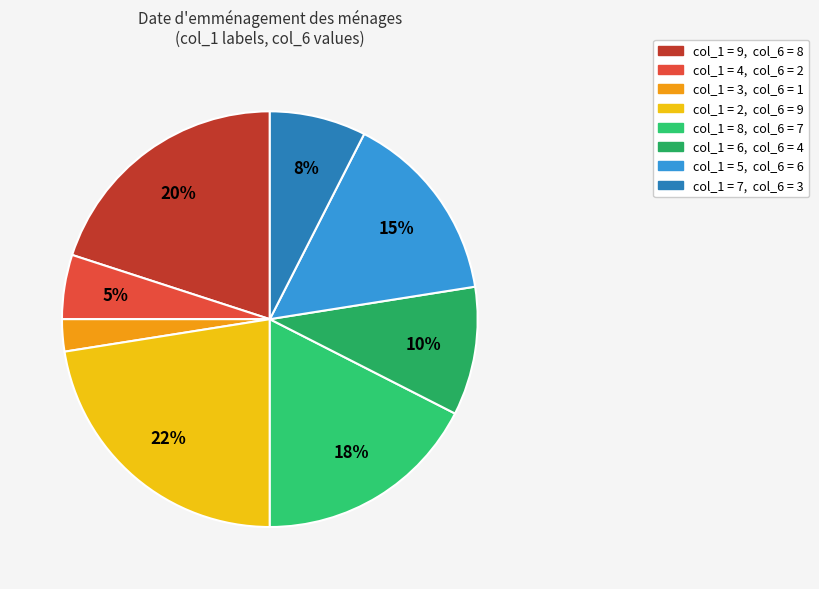

What is the smallest slice in the pie chart?

3